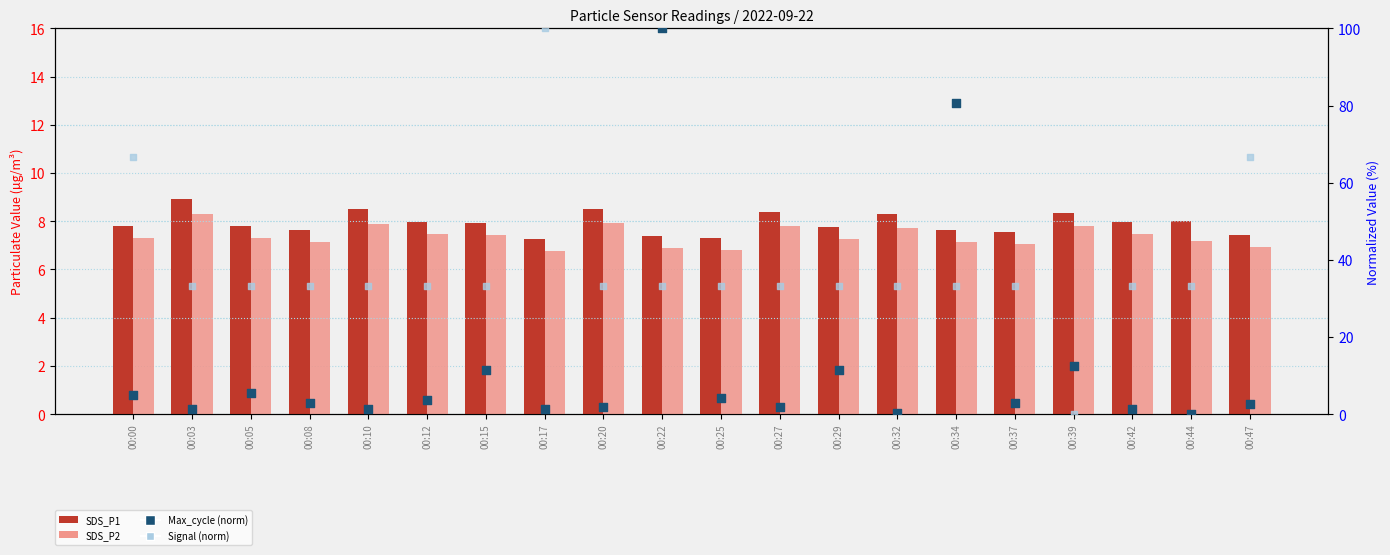

At how many categories does at least one series exceed 75?

3